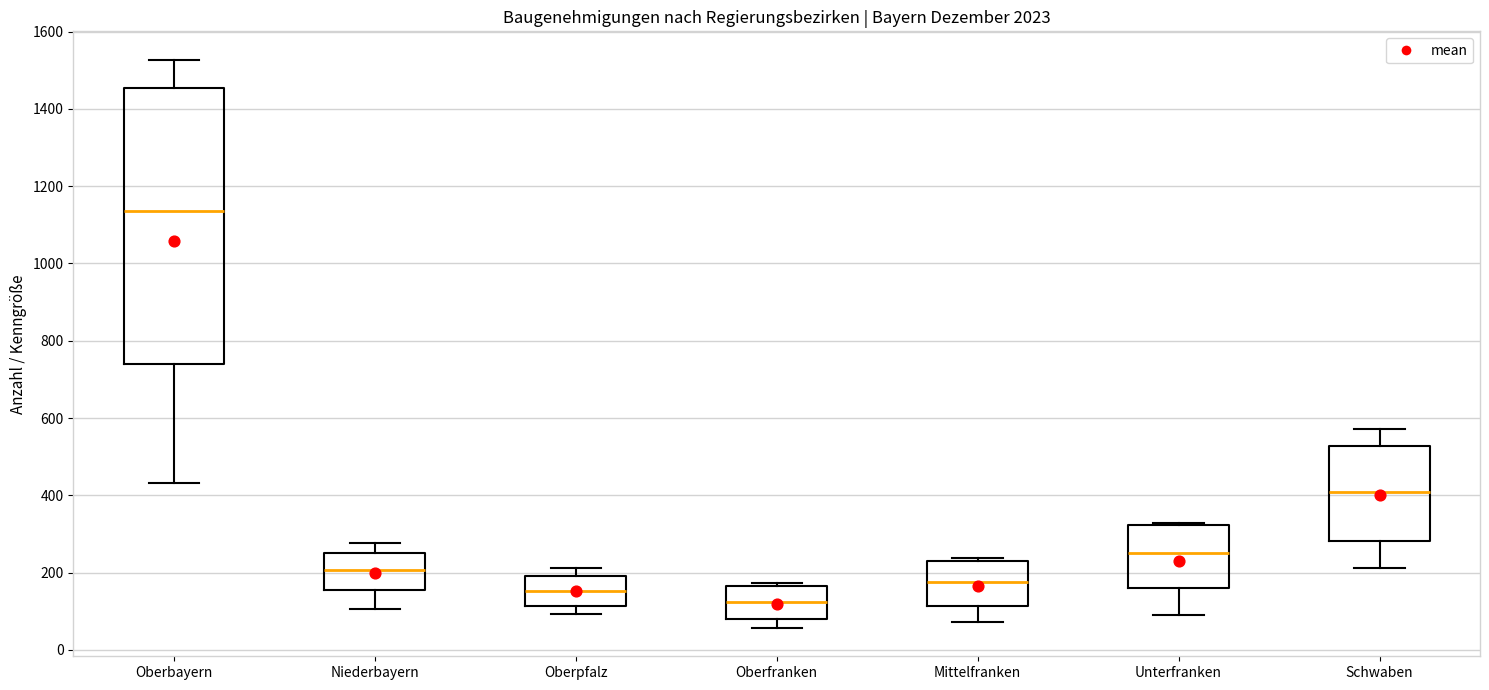

Where does the lower whisker of the box for Mittelfranken end on the y-axis? The values are not printed on the chart, so give them approximately, as read against the axis.

80